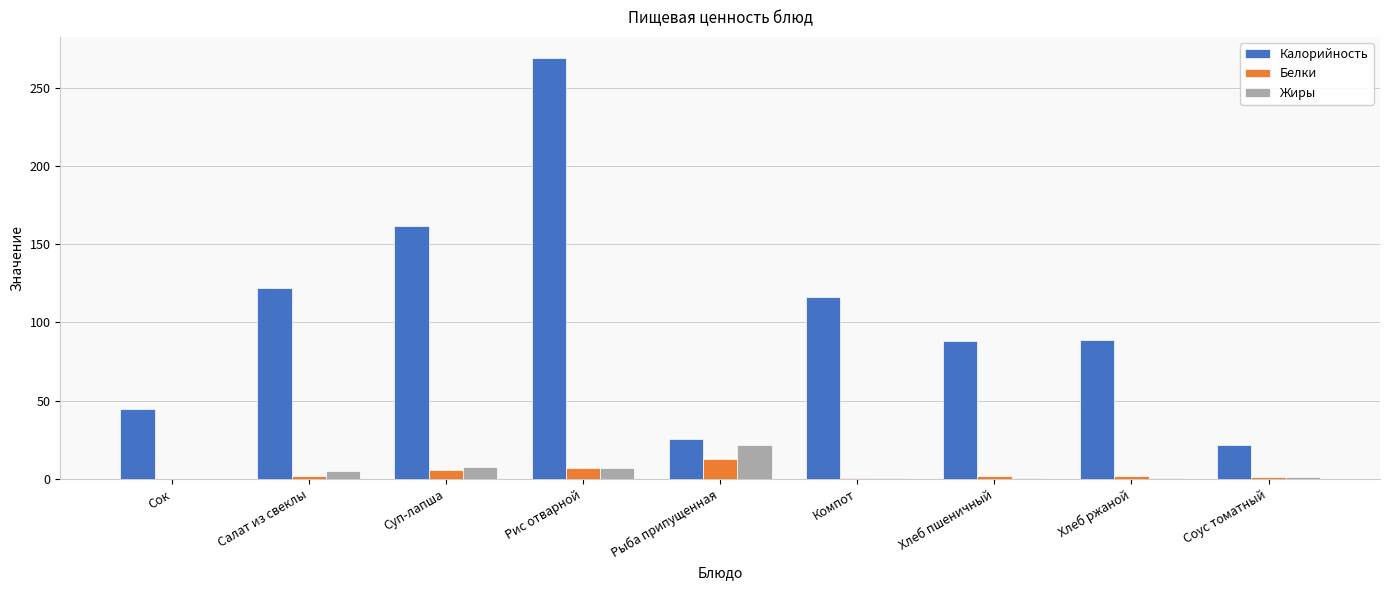

What is the sum of all Калорийность values?

938.1